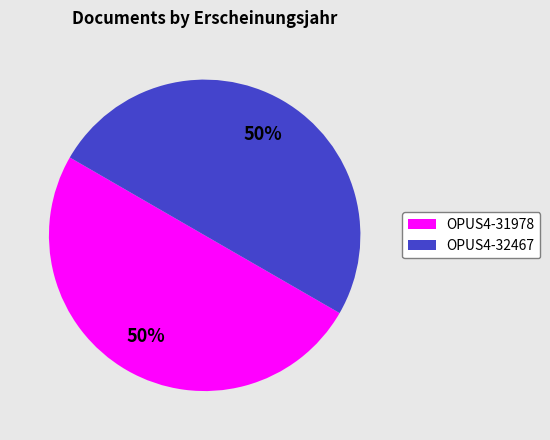

Do OPUS4-32467 and OPUS4-31978 together represent more than half of the pie?

Yes